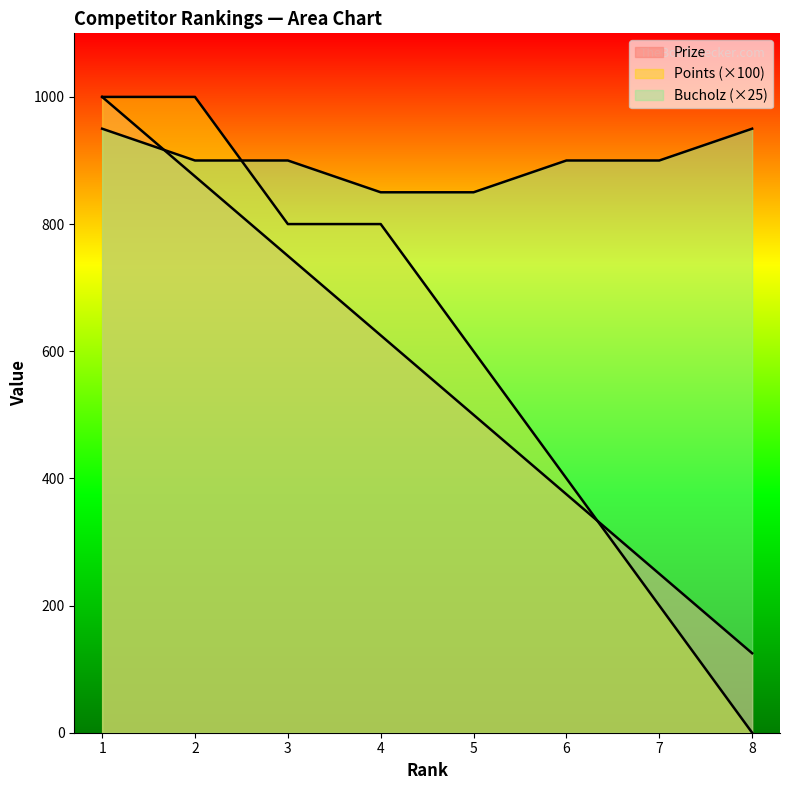

How many values in the Points series are below 800?

4